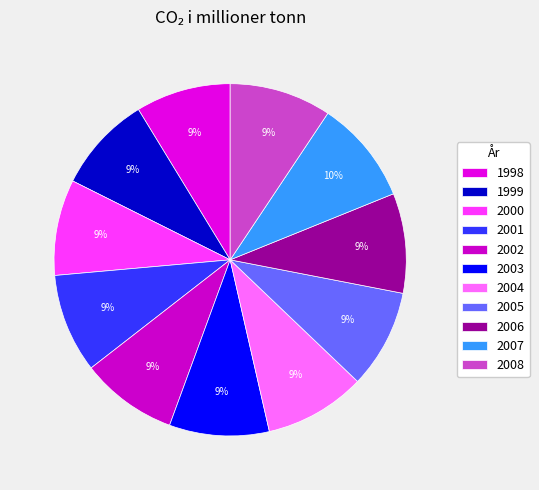

True or false: 2008 accounts for 1% of the total.

False